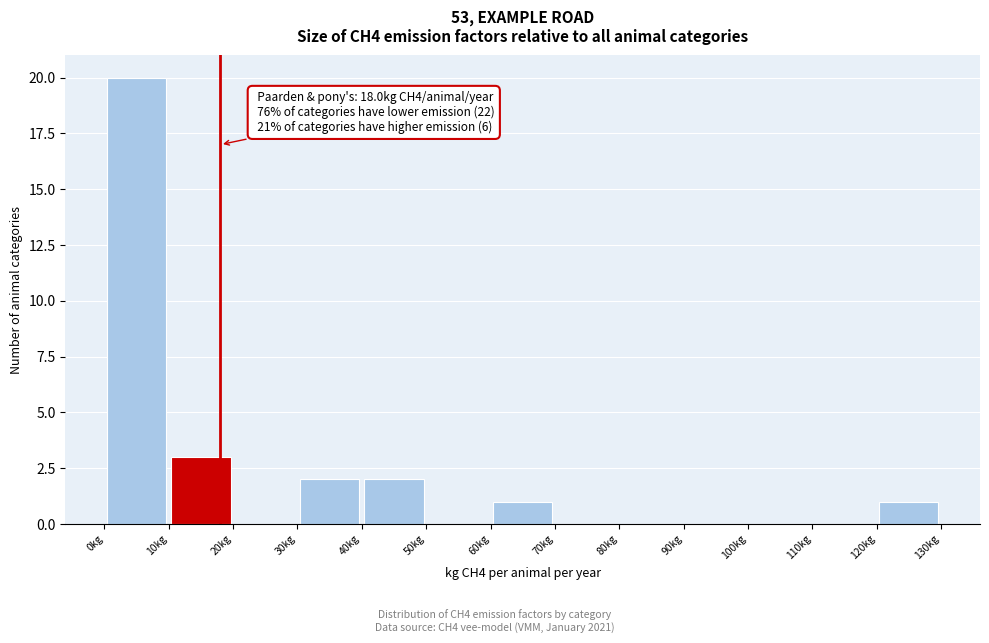

Which range on the x-axis has the tallest bar?

0 to 10